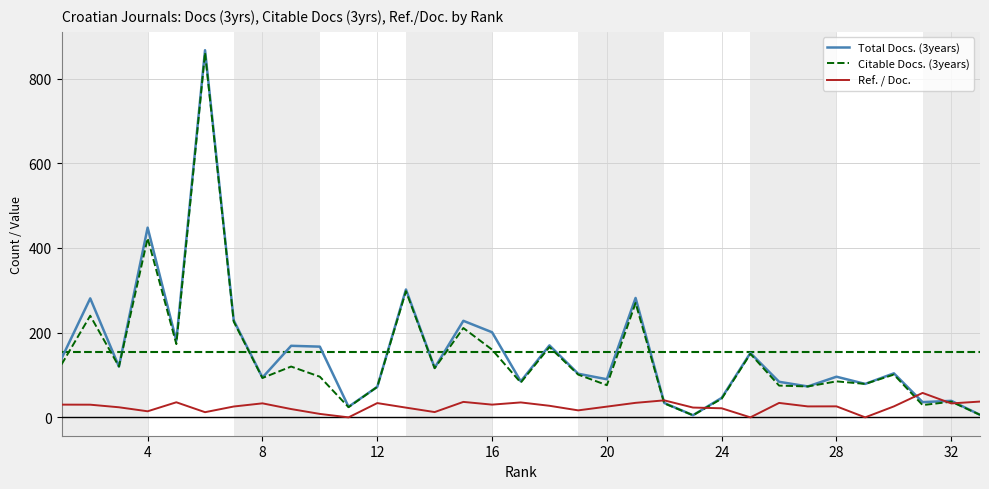

How many distinct data groups are displayed?

3